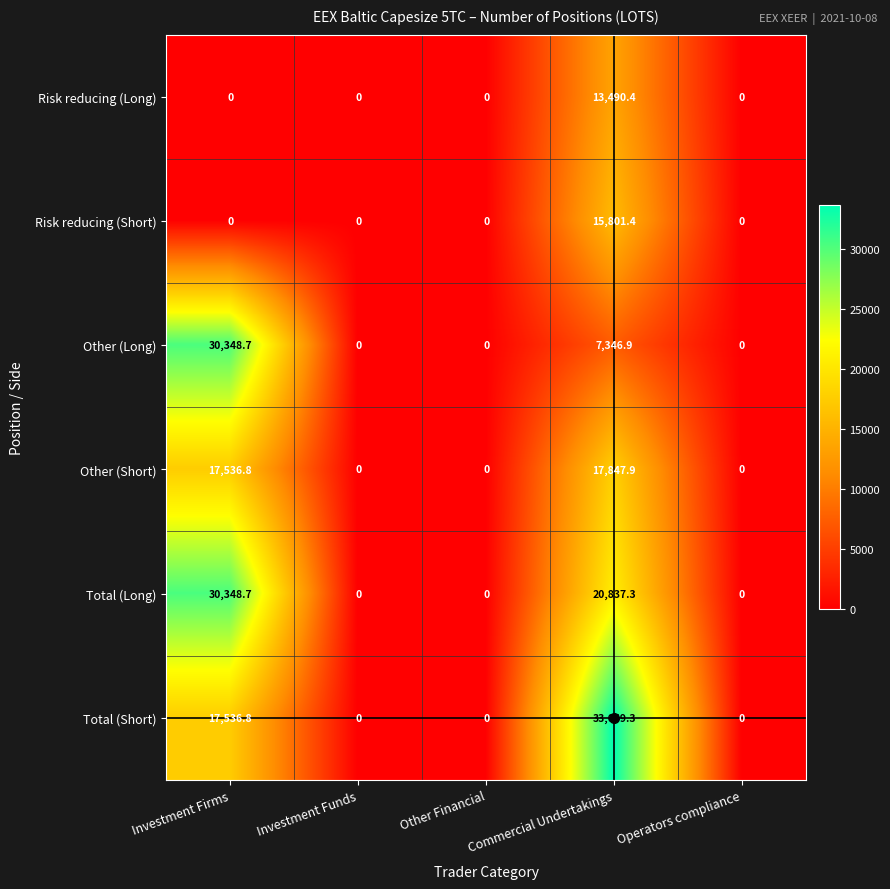

Is it true that Risk reducing (Long) equals 0.0 at Investment Firms?

True